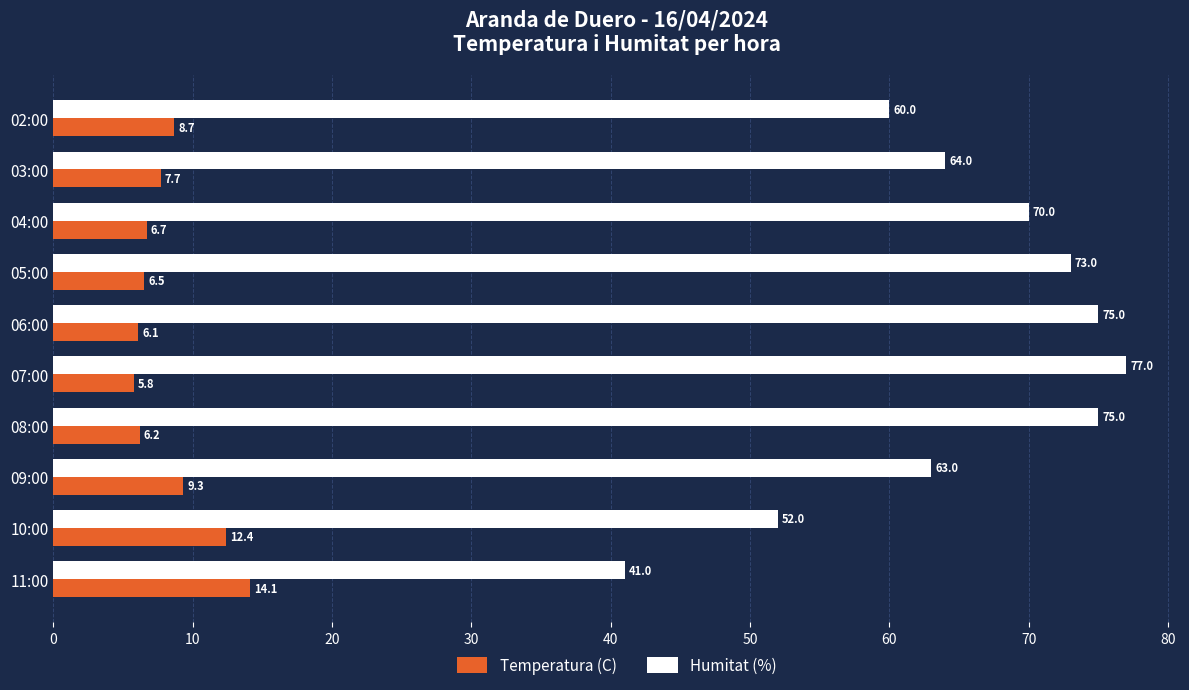

What is the difference between the Humitat (%) values at 07:00 and 03:00?

13.0